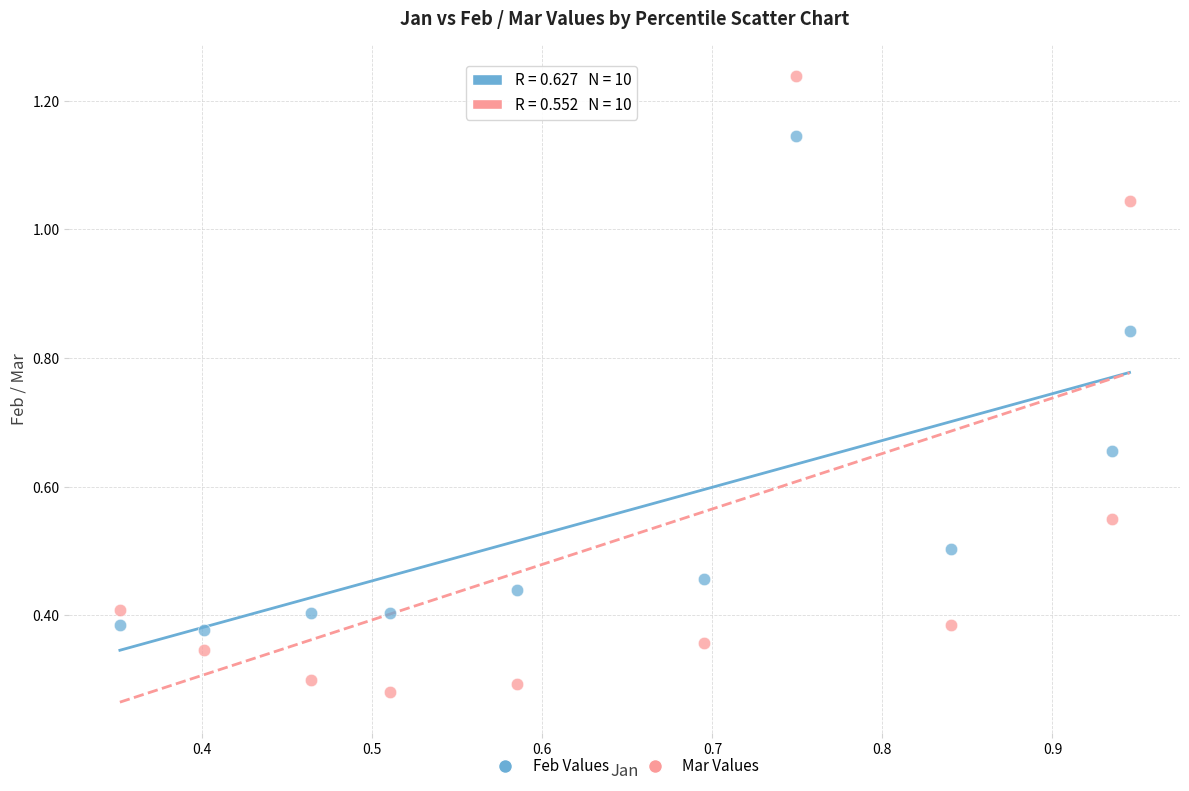

What are all the series names shown in the legend?

Feb Values, Mar Values